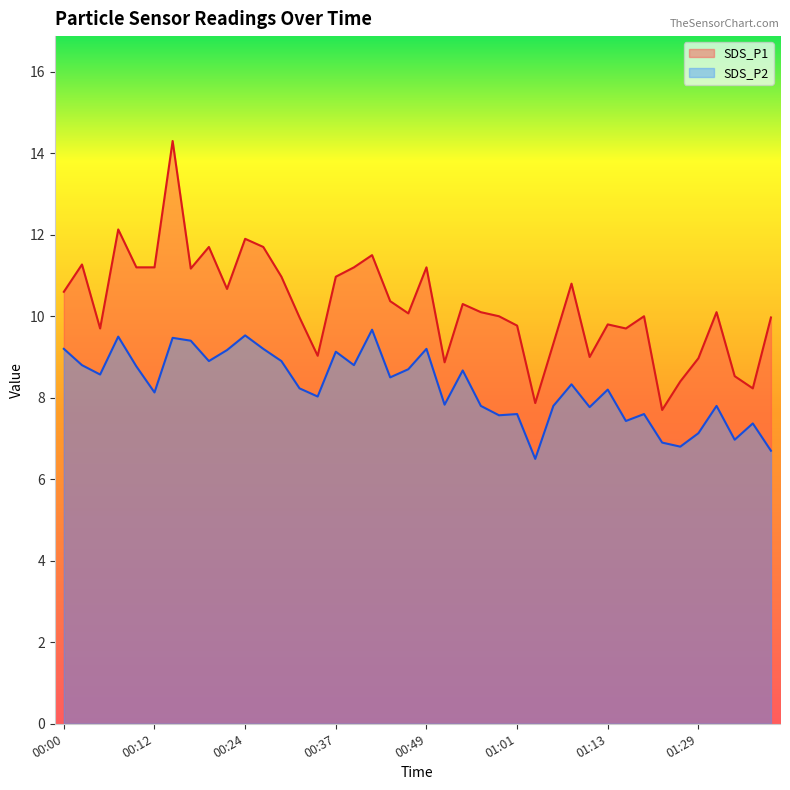

True or false: SDS_P1 and SDS_P2 cross at least once.

False